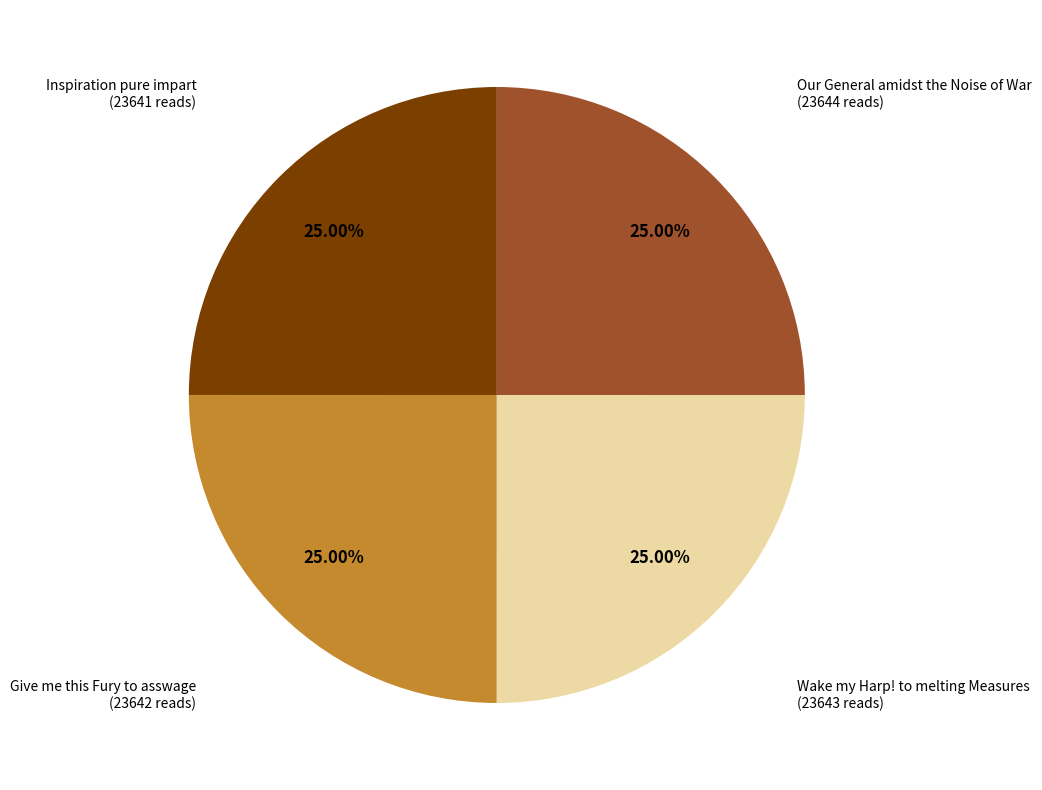

Count the number of slices in the pie.

4